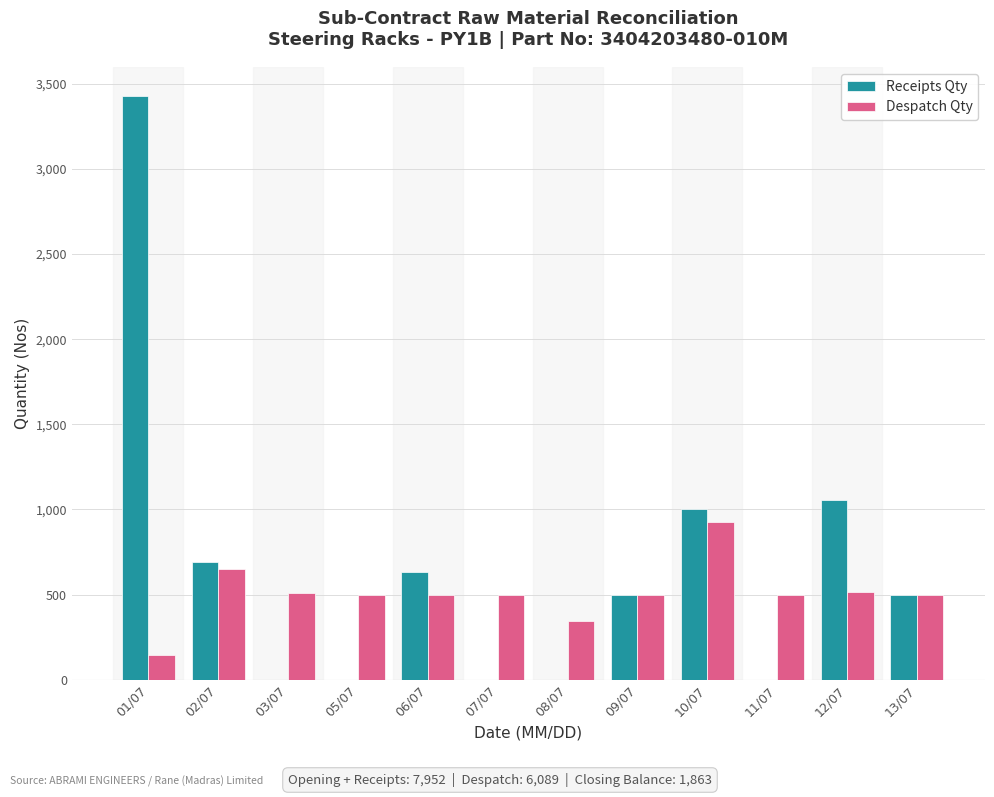

Which category has the highest value in the Despatch Qty series?

10/07